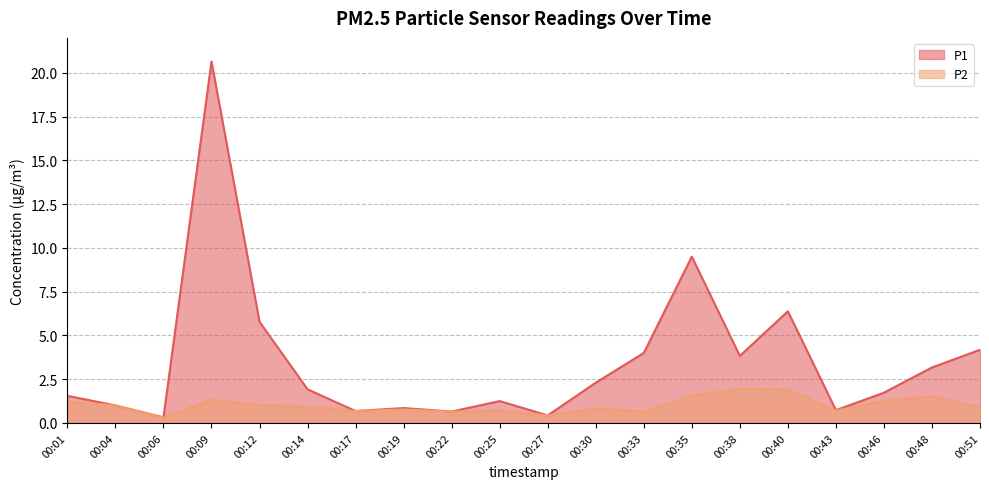

How many lines are shown in the chart?

2